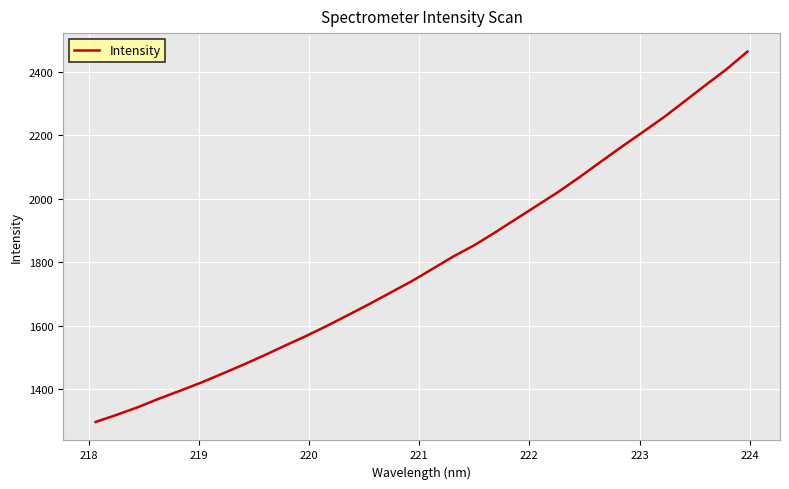

What is the average value?

1801.6